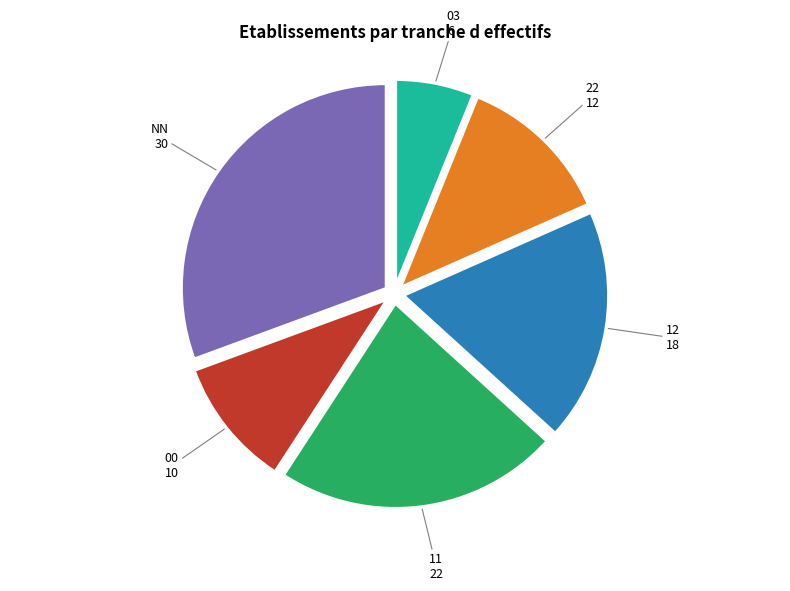

How many segments does this pie chart have?

6